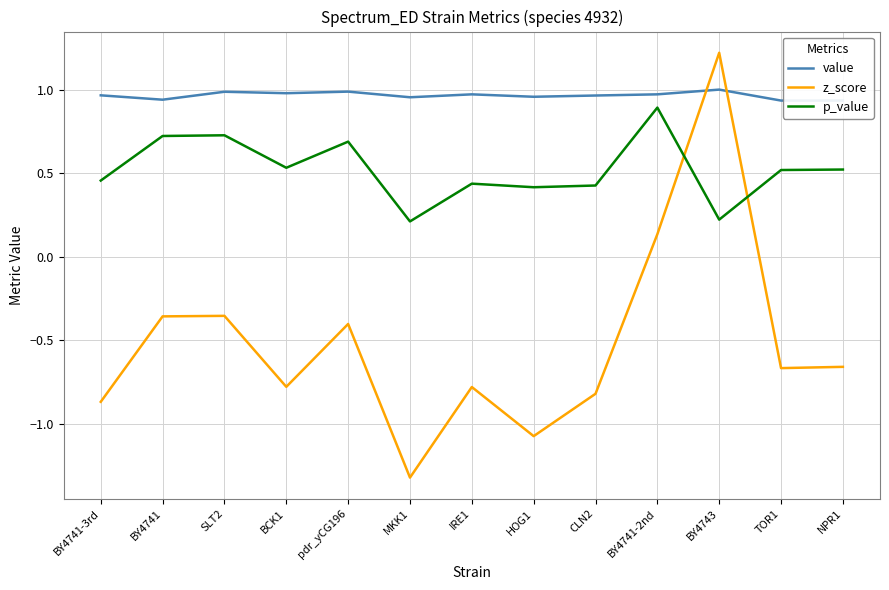

Which label corresponds to the smallest value in the chart?

MKK1